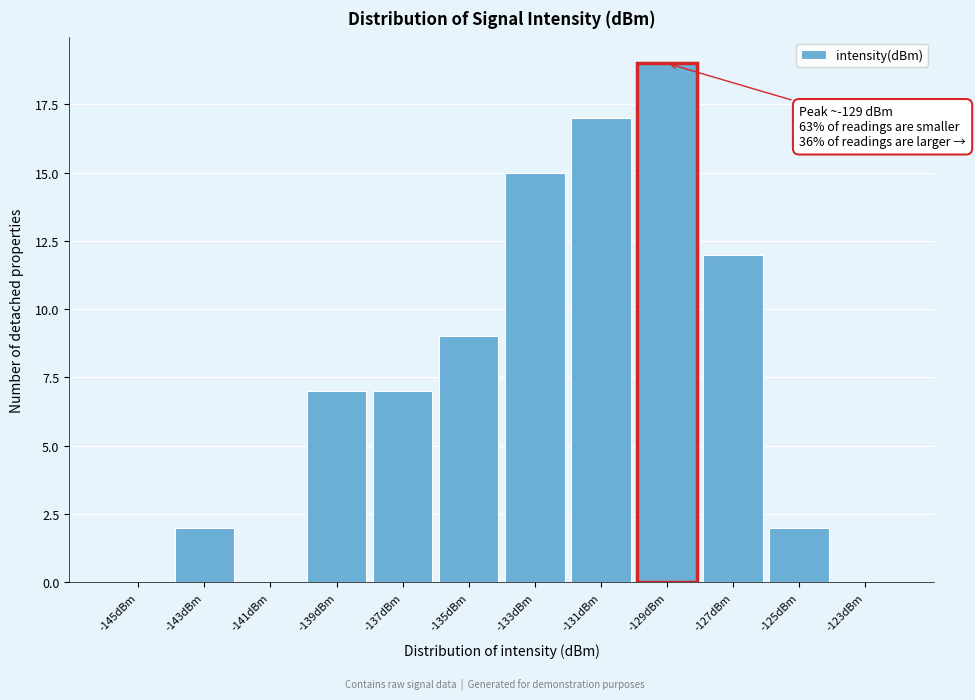

Reading left to right, transcribe all the data shown in this chart.

-145dBm=0	-143dBm=2	-141dBm=0	-139dBm=7	-137dBm=7	-135dBm=9	-133dBm=15	-131dBm=17	-129dBm=19	-127dBm=12	-125dBm=2	-123dBm=0